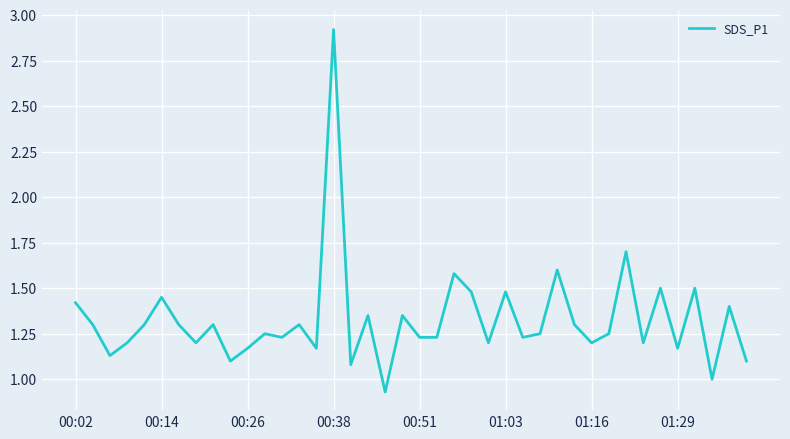

What is the greatest value displayed?

2.9